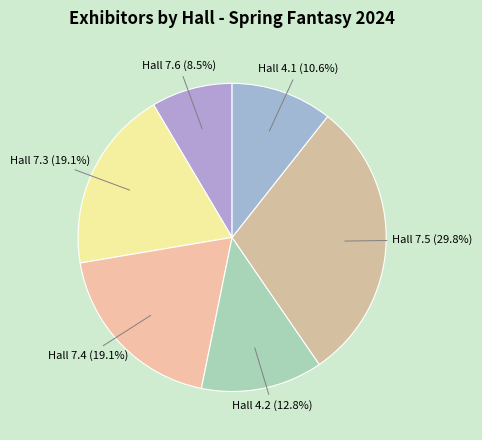

Which has a higher value, Hall 4.2 (12.8%) or Hall 7.6 (8.5%)?

Hall 4.2 (12.8%)